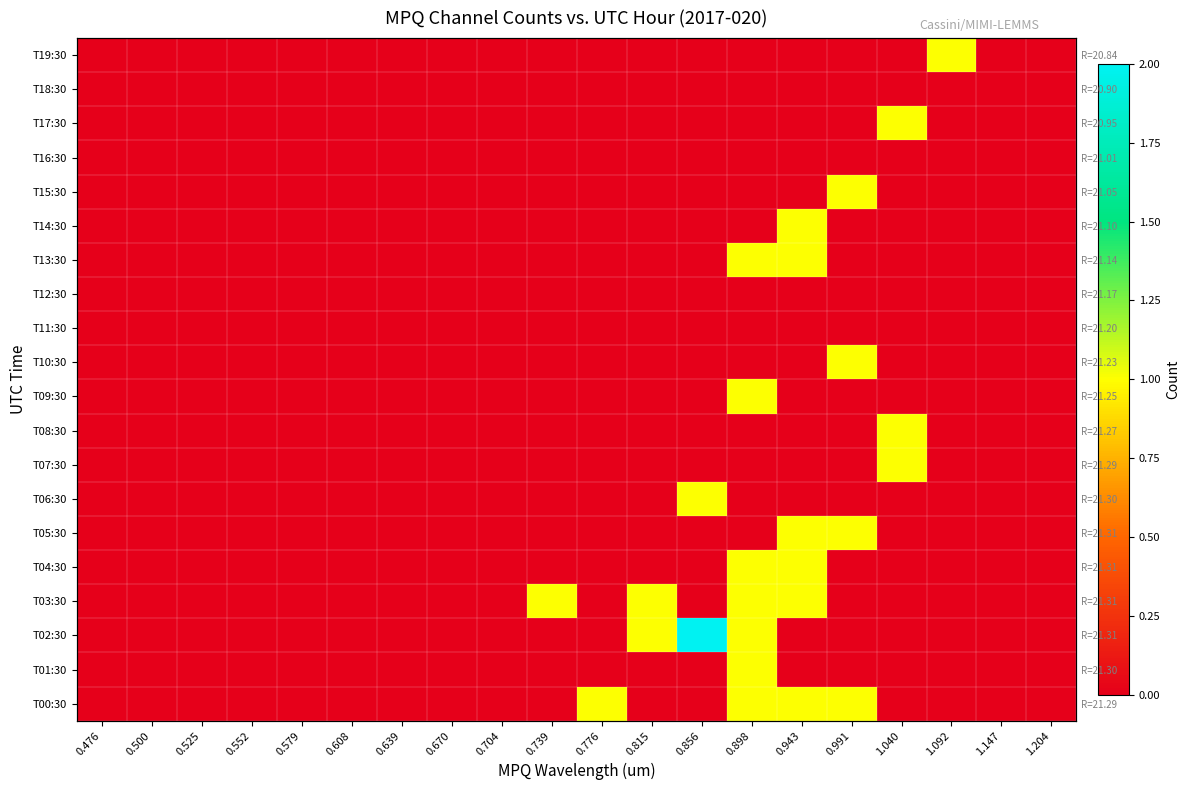

The value of T17:30 at 1.040 is 1. True or false?

False